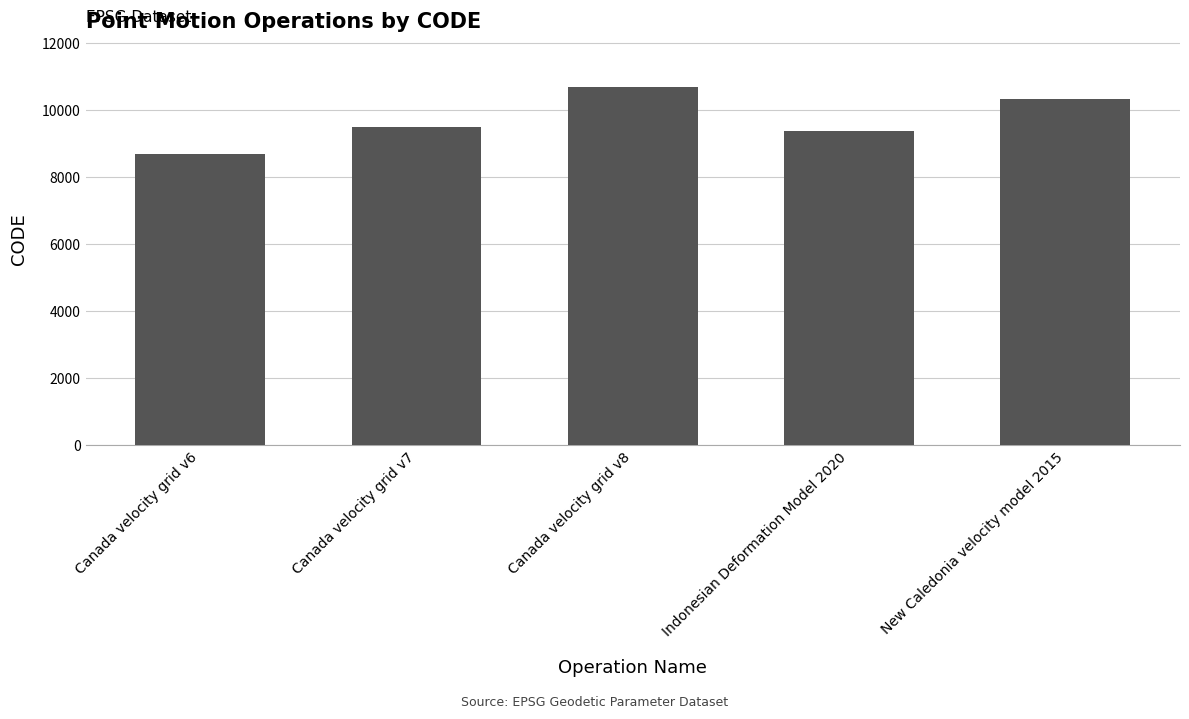

Reading left to right, extract all data points from this chart.

8676	9483	10707	9375	10323